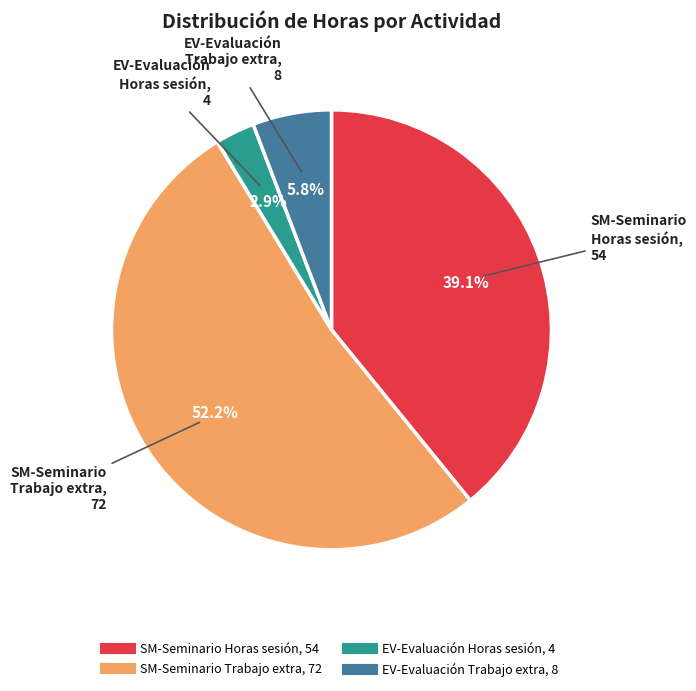

Is there a majority slice in this chart?

Yes